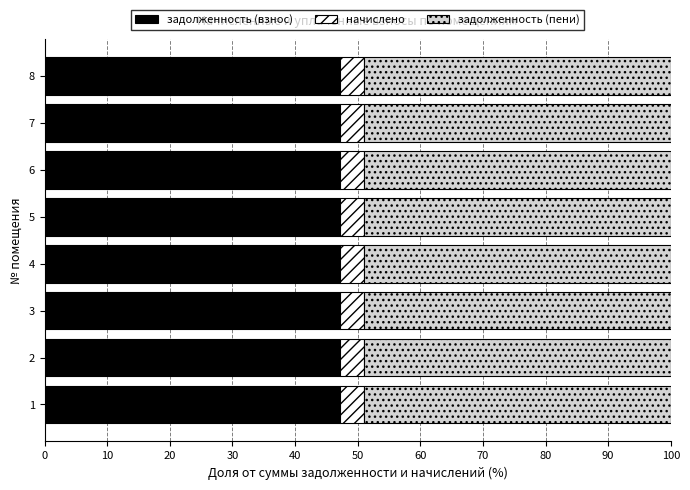

What is the sum of the задолженность (взнос) values at 3 and 5?

94.4